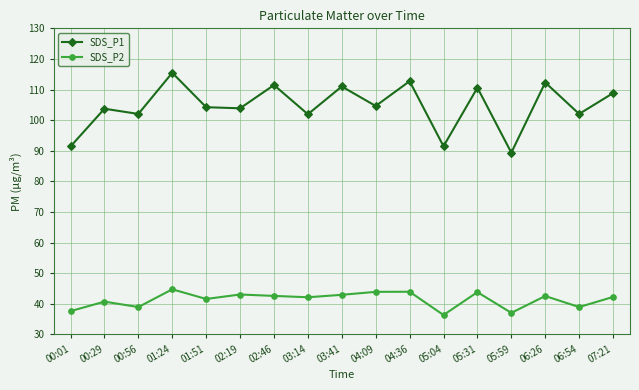

What is the total value across all series at 01:51?

145.8